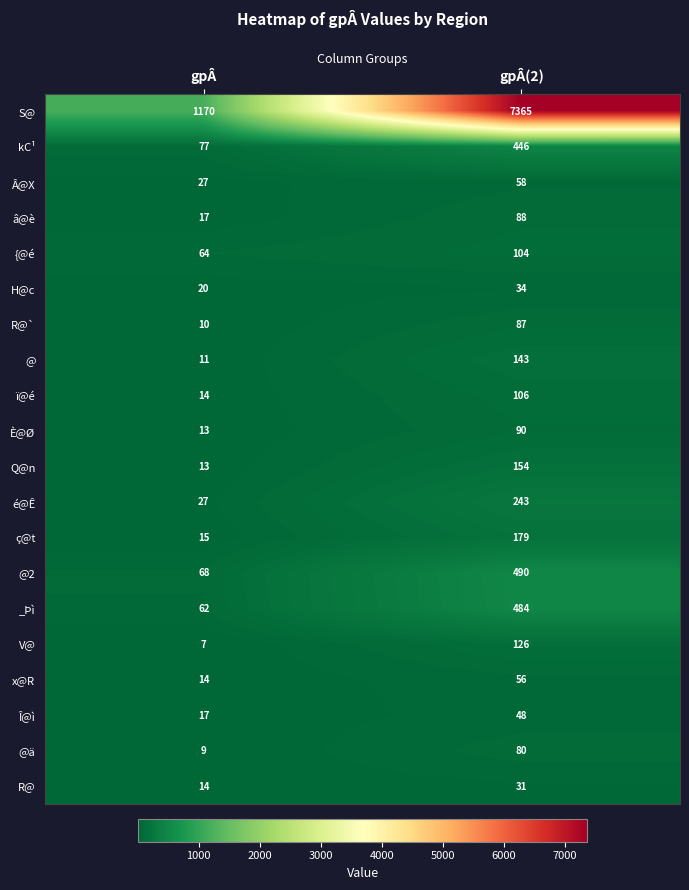

Which series has the largest total across all categories?

S@